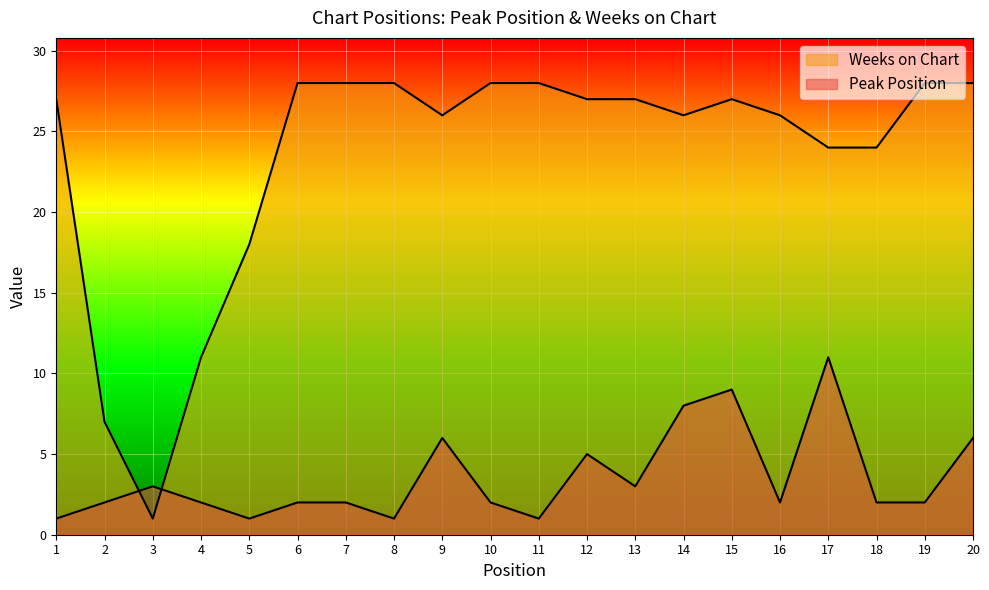

True or false: Weeks on Chart has more than 2 points higher than both neighbors.

False